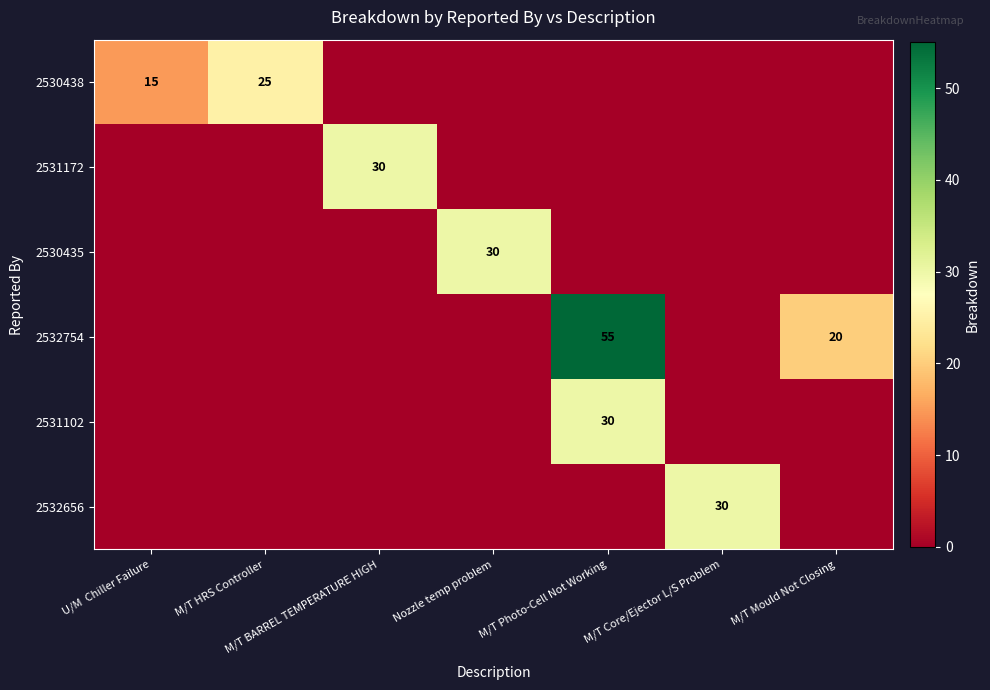

Is it true that 2532754 equals 30 at M/T Photo-Cell Not Working?

False